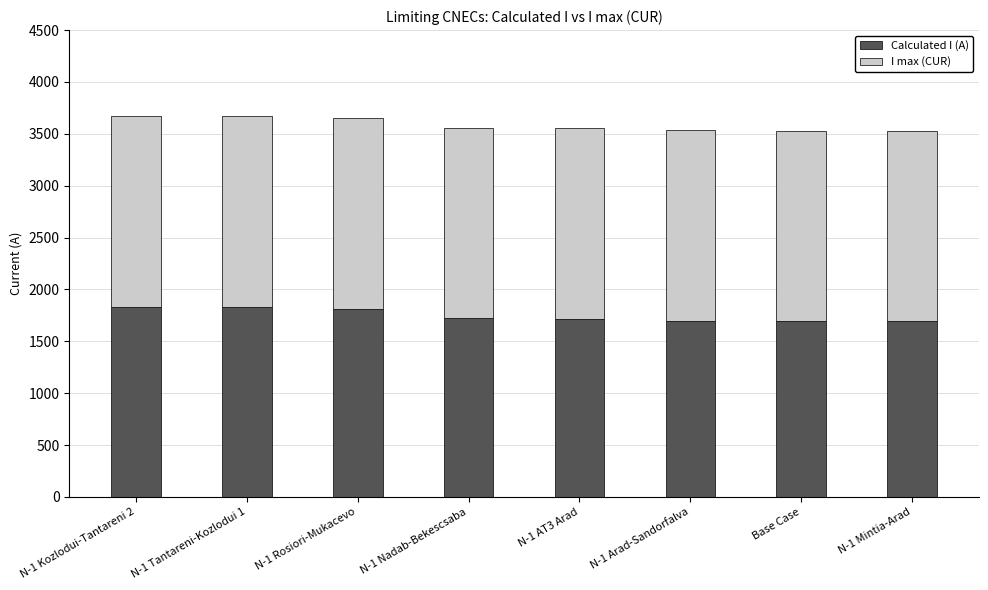

What is the average value of the Calculated I (A) series?

1751